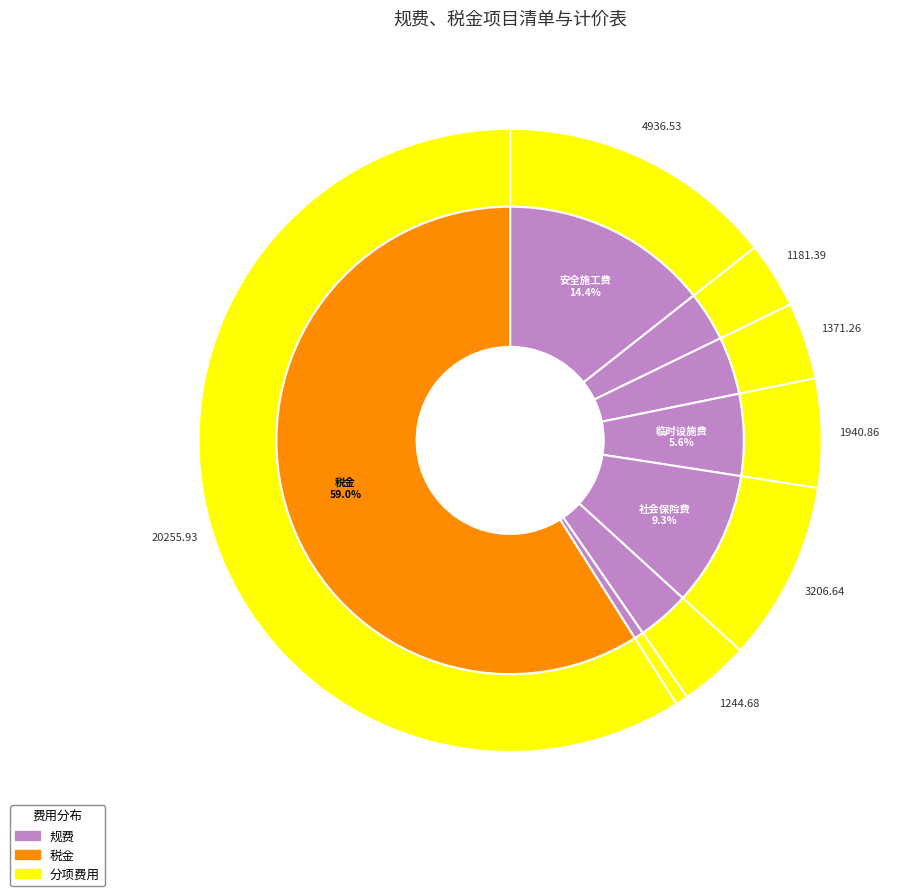

Rank the categories by value from highest to lowest.

税金, 安全施工费, 社会保险费, 临时设施费, 文明施工费, 住房公积金, 环境保护费, 建设项目工伤保险